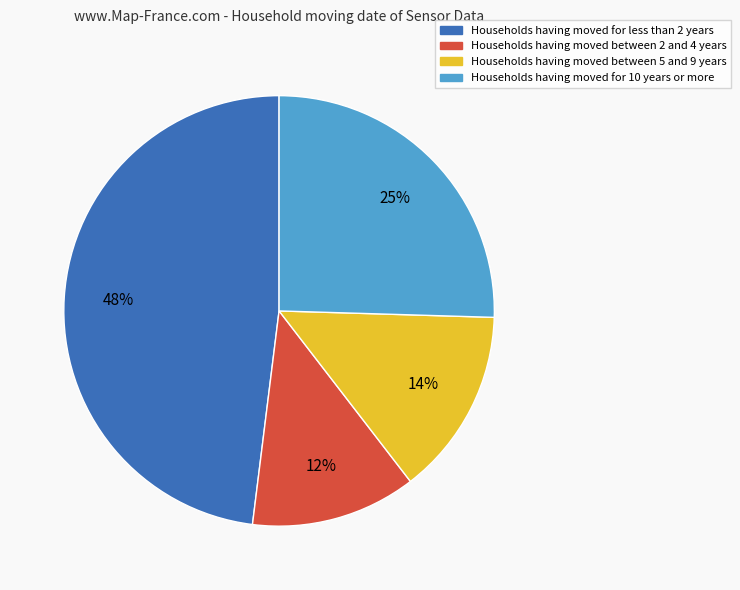

To the nearest percent, what is the average slice percentage?

25%